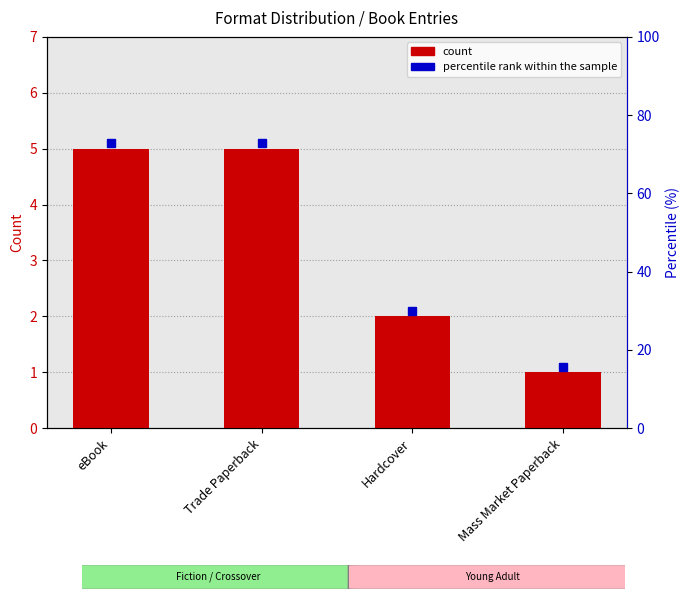

Rank the categories by value from lowest to highest.

Mass Market Paperback, Hardcover, eBook, Trade Paperback